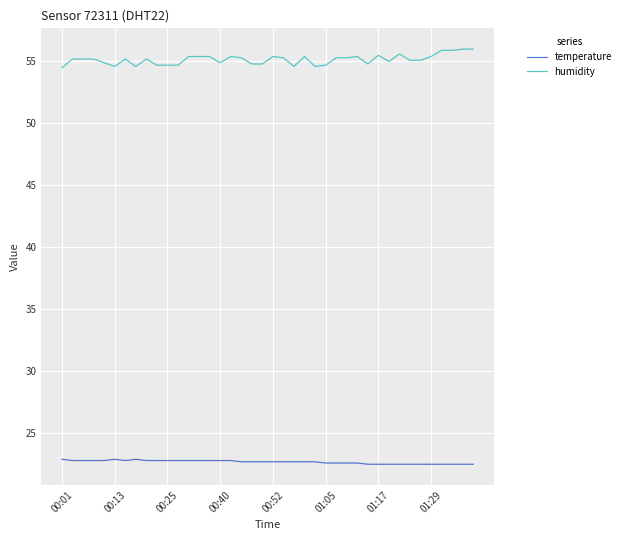

What is the difference between the second highest and second lowest values in the temperature series?

0.4